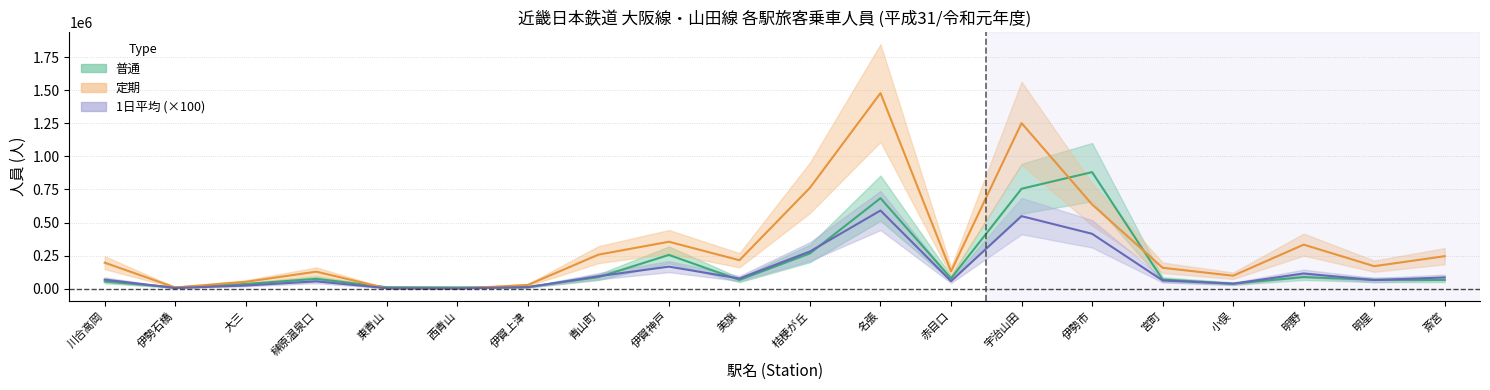

Which series has the widest spread of values?

定期